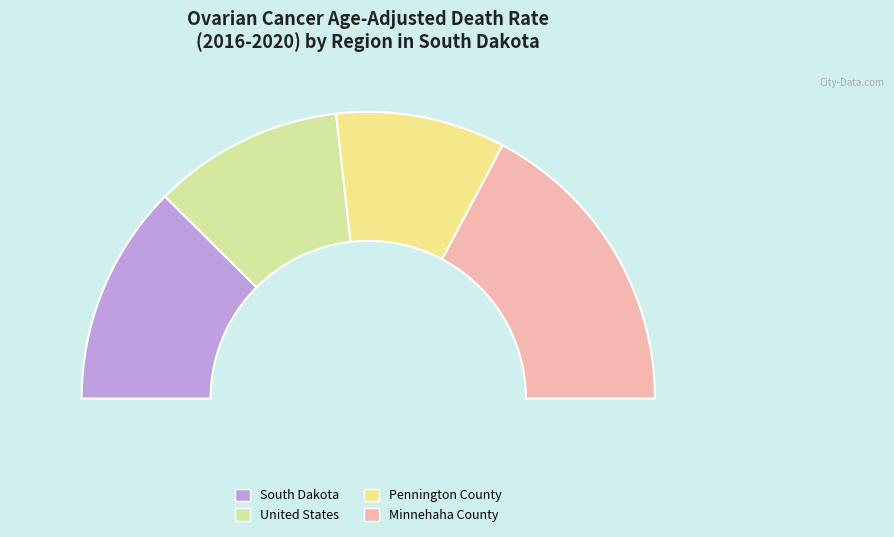

Does United States account for over 50% of the chart?

No